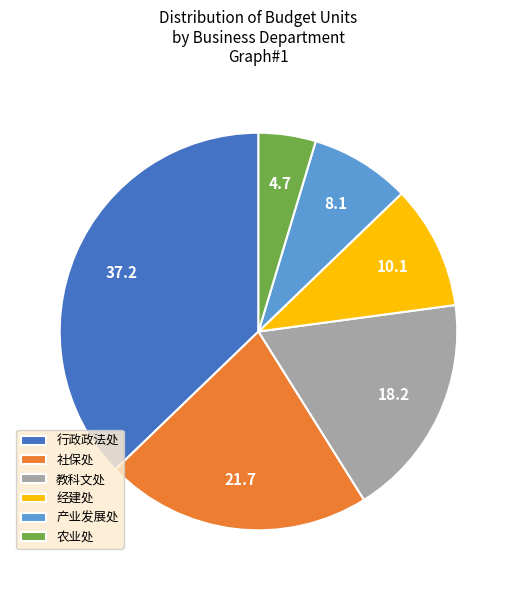

What is the smallest slice in the pie chart?

农业处